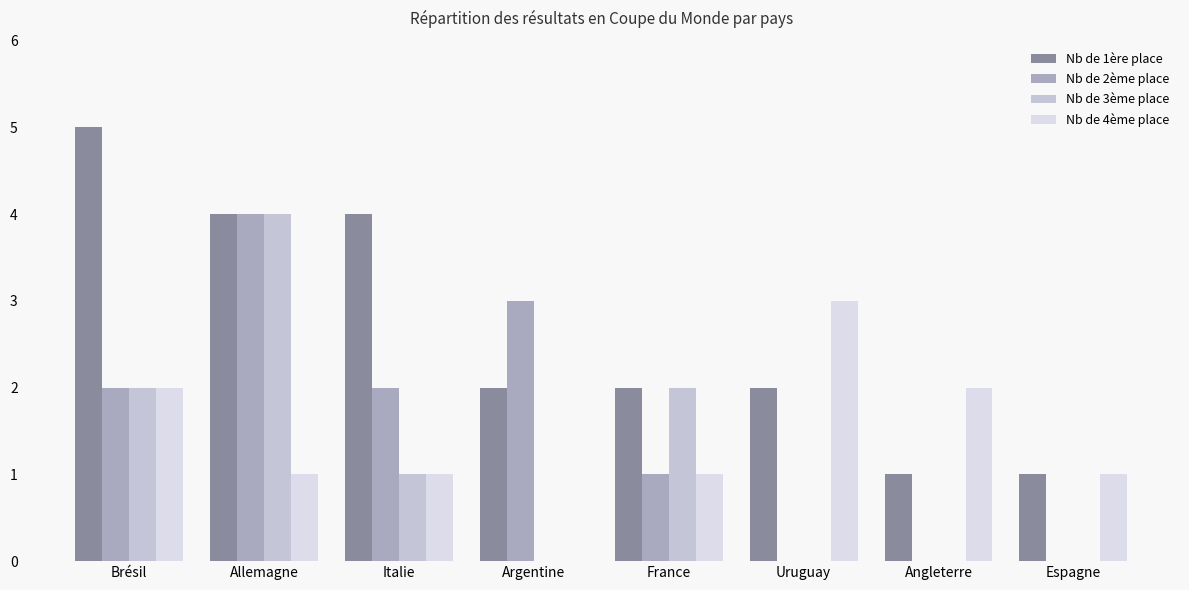

At which category is the sum across all series the highest?

Allemagne